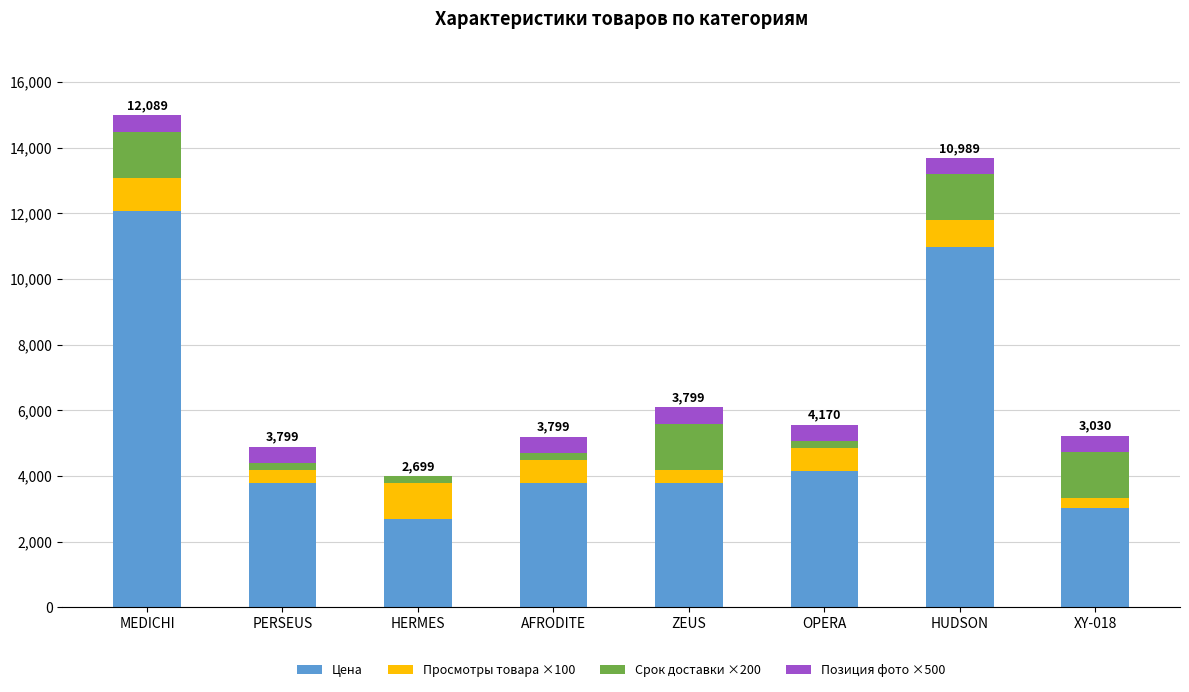

The value of Цена at XY-018 is 3030. True or false?

True